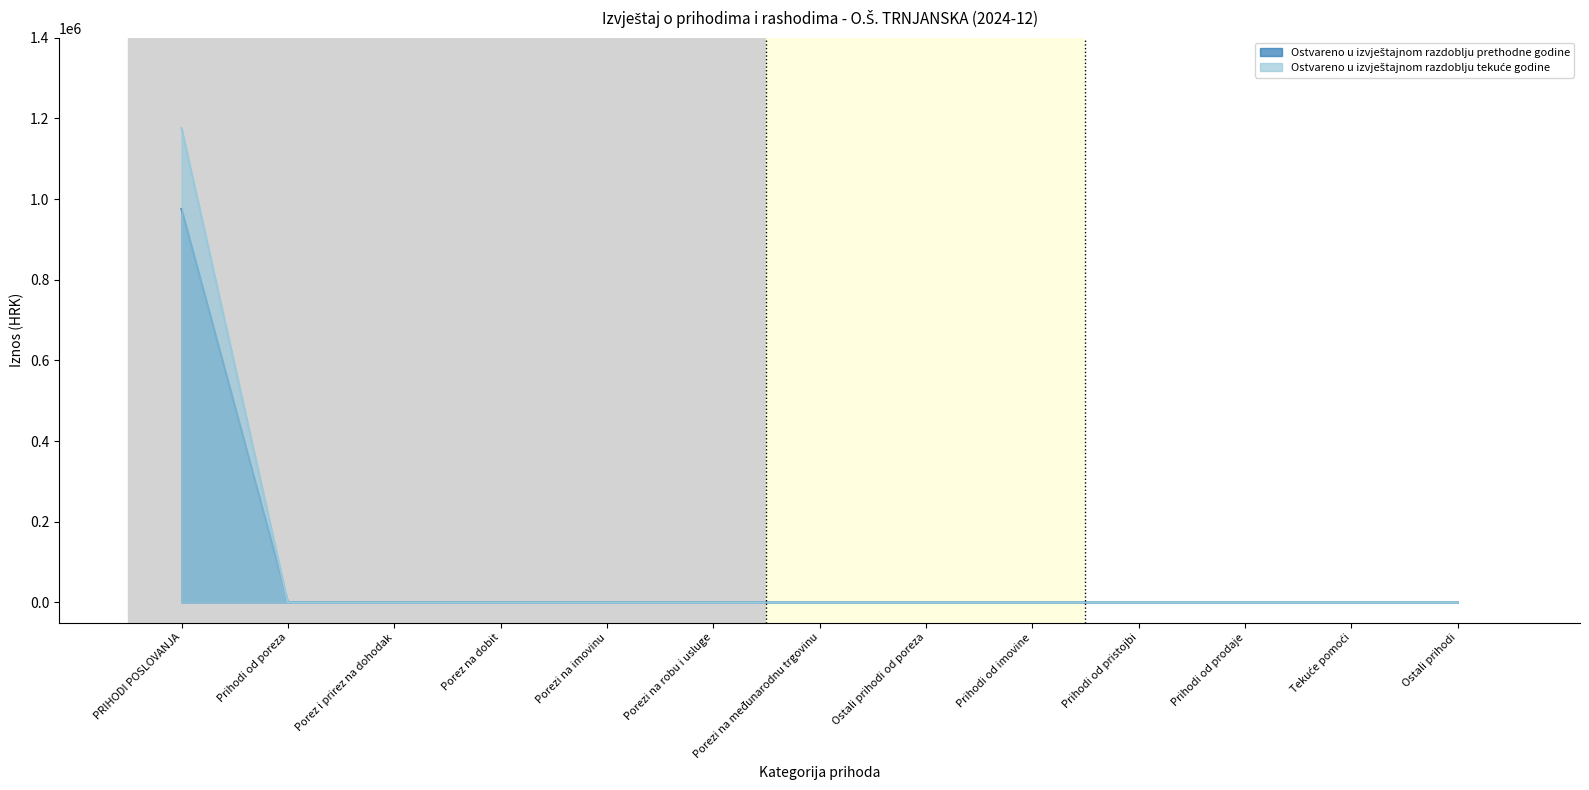

True or false: Ostvareno u izvještajnom razdoblju tekuće godine and Ostvareno u izvještajnom razdoblju prethodne godine intersect in this chart.

False